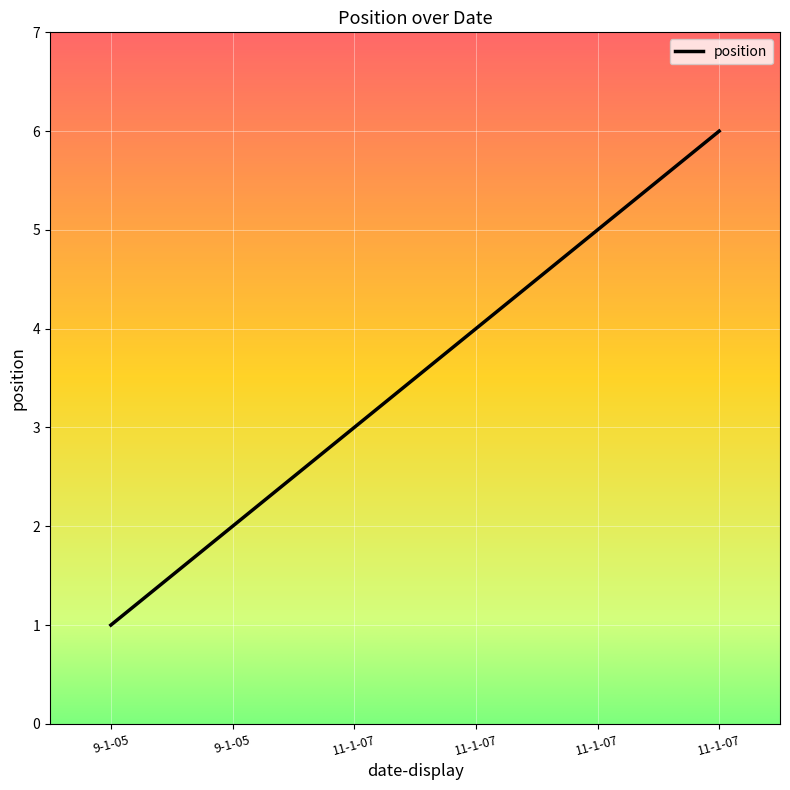

What is the sum of all values?

21